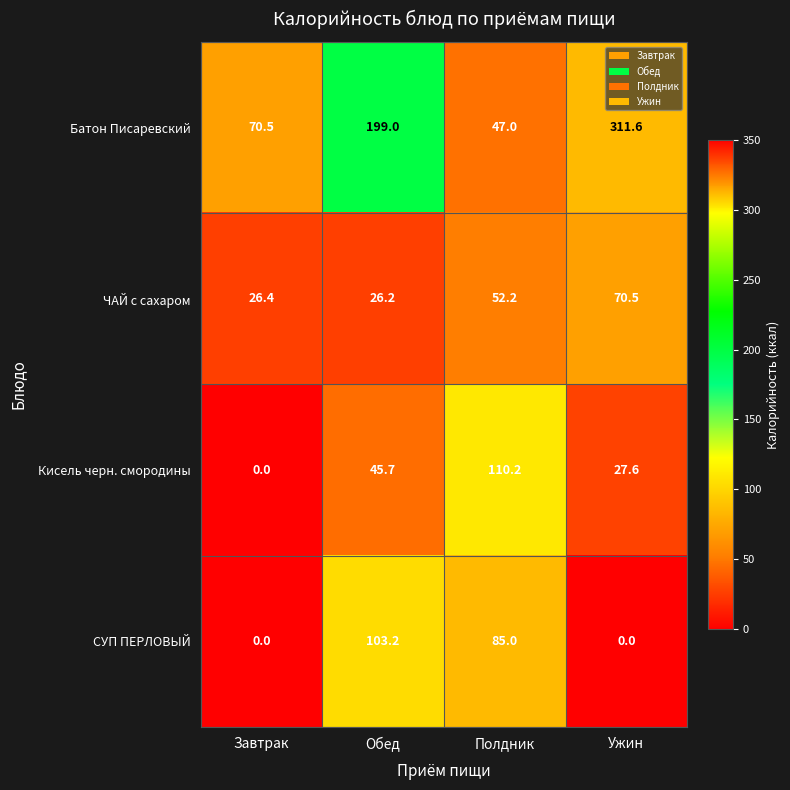

Which category has the highest value in the Кисель черн. смородины series?

Полдник